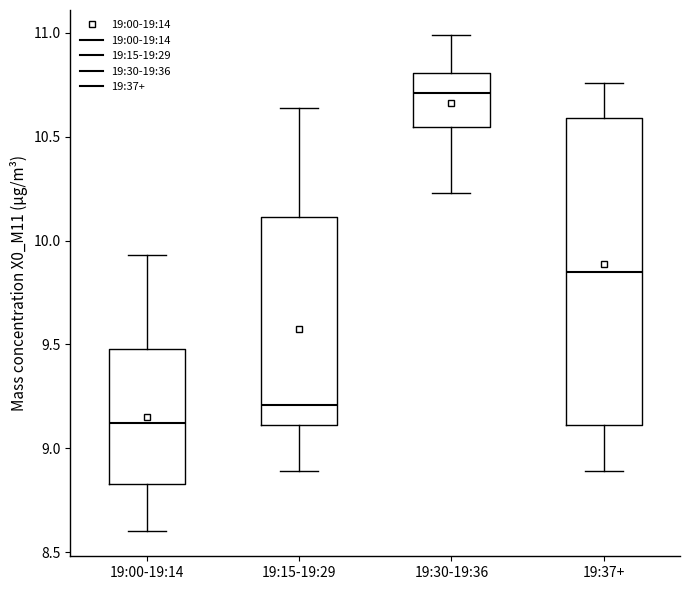

Reading left to right, transcribe this box plot: for each box, give where its median line is, the range the box spans, and where its two whiskers end, as read against the y-axis. The values are not printed on the chart, so give them approximately, as read against the axis.

19:00-19:14: median 9.10, box 8.85 to 9.50, whiskers 8.60 to 9.95
19:15-19:29: median 9.20, box 9.10 to 10.10, whiskers 8.90 to 10.65
19:30-19:36: median 10.70, box 10.55 to 10.80, whiskers 10.25 to 11.00
19:37+: median 9.85, box 9.10 to 10.60, whiskers 8.90 to 10.75